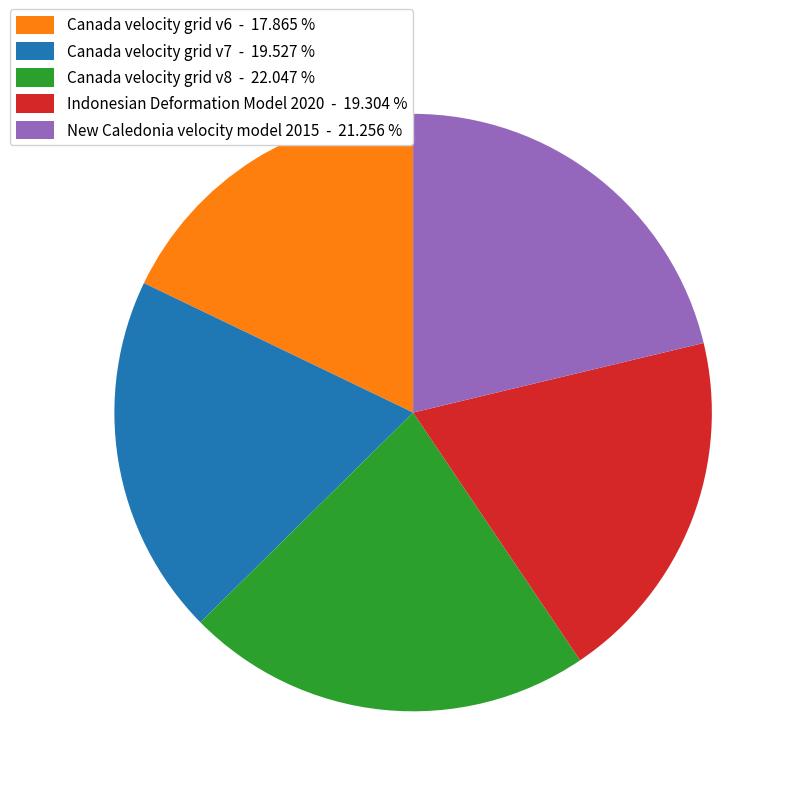

Between Indonesian Deformation Model 2020 and New Caledonia velocity model 2015, which is larger?

New Caledonia velocity model 2015